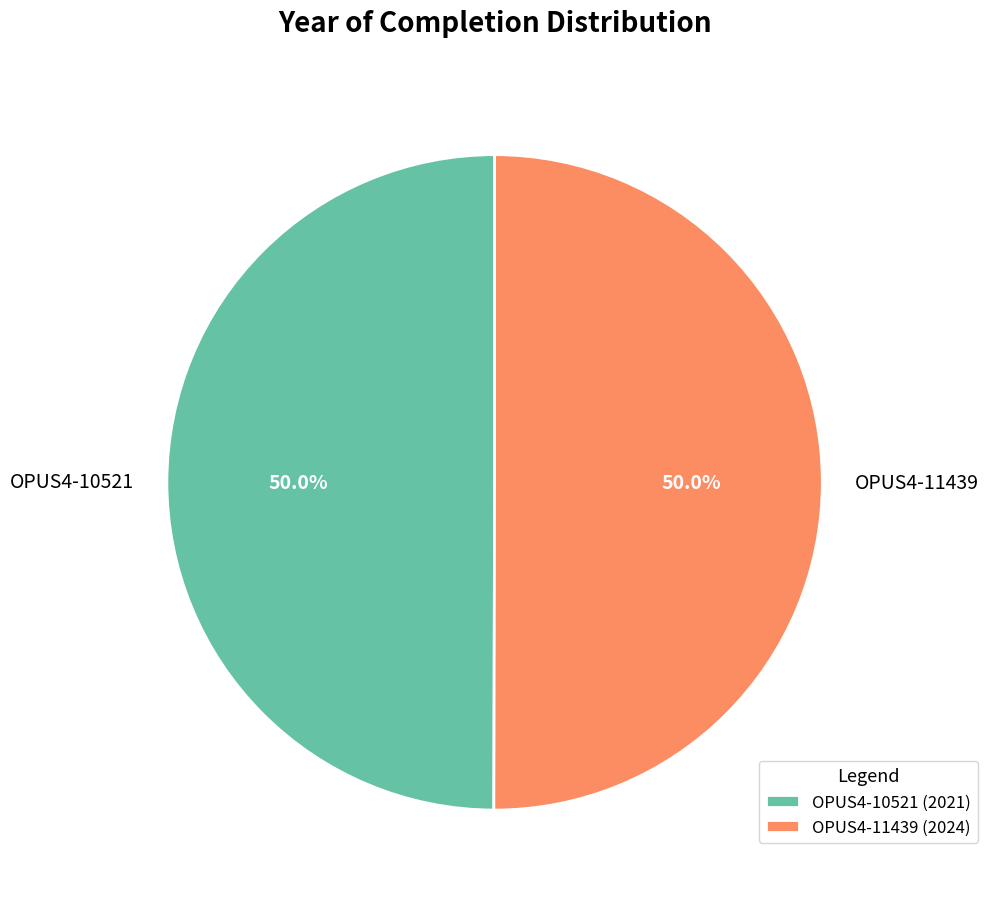

To the nearest percent, what percentage of the pie is OPUS4-11439?

50%